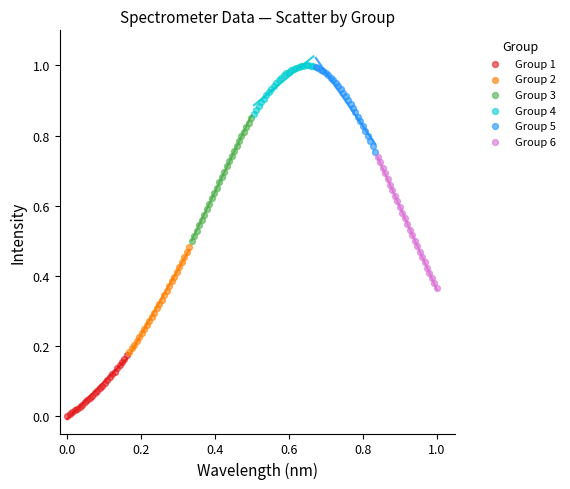

Which series contains the lowest Y value?

Group 1